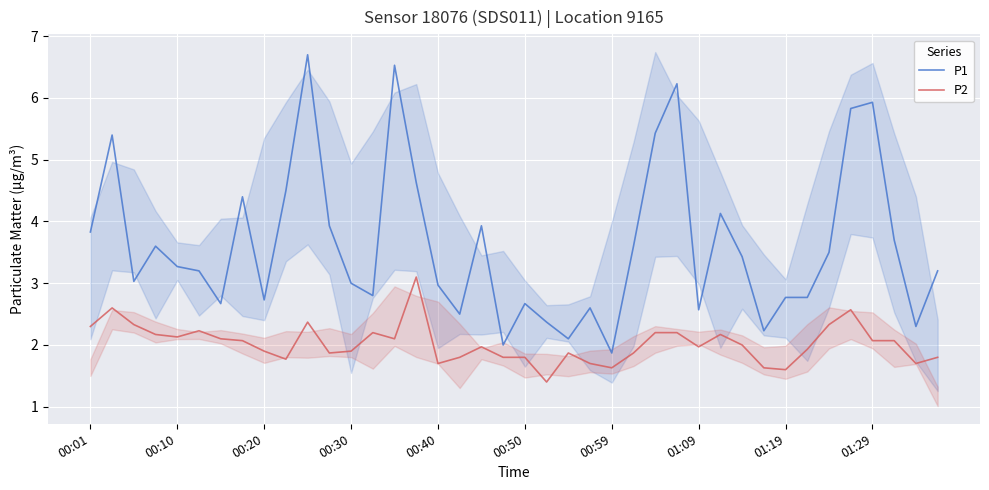

What is the value of the P2 point at the 29th from the left?

2.0